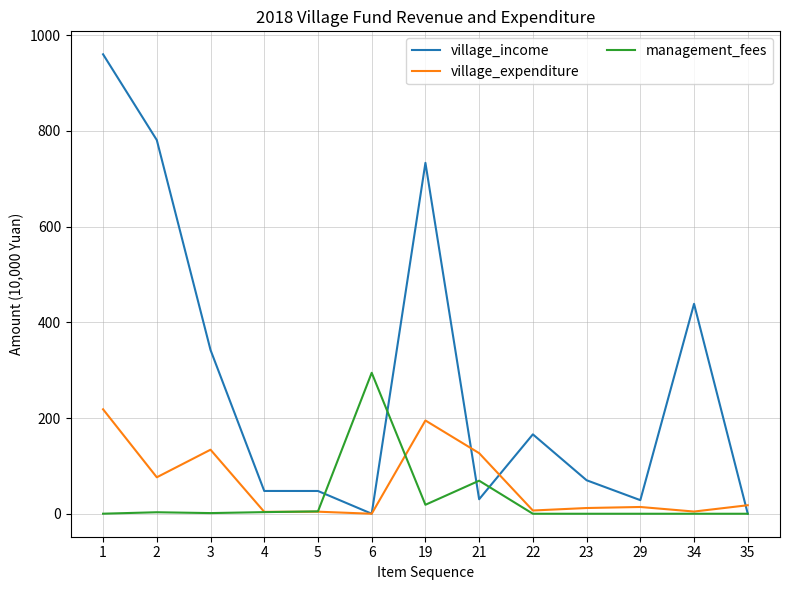

Which series has the largest total across all categories?

village_income